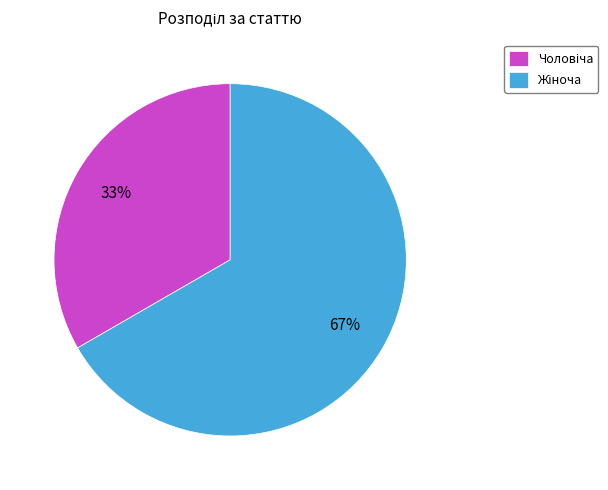

To the nearest percent, what is the average slice percentage?

50%